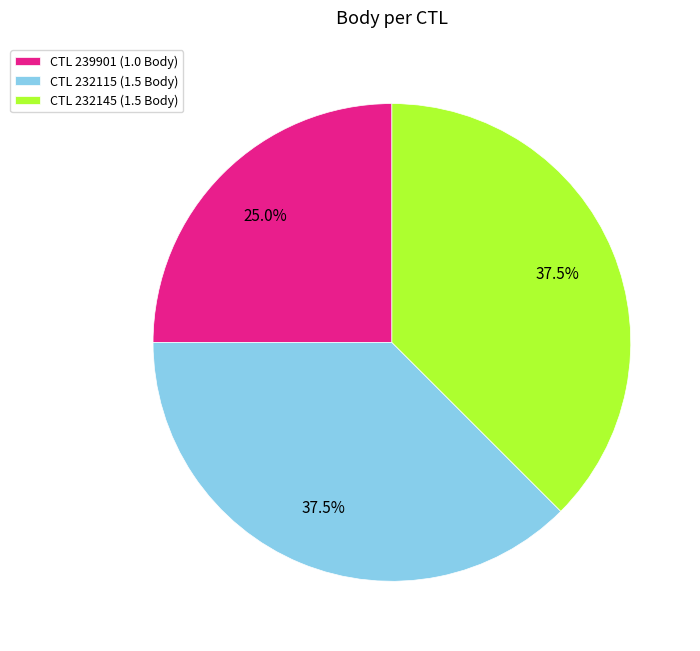

What portion of the pie excludes CTL 232115 (1.5 Body)?

62.5%